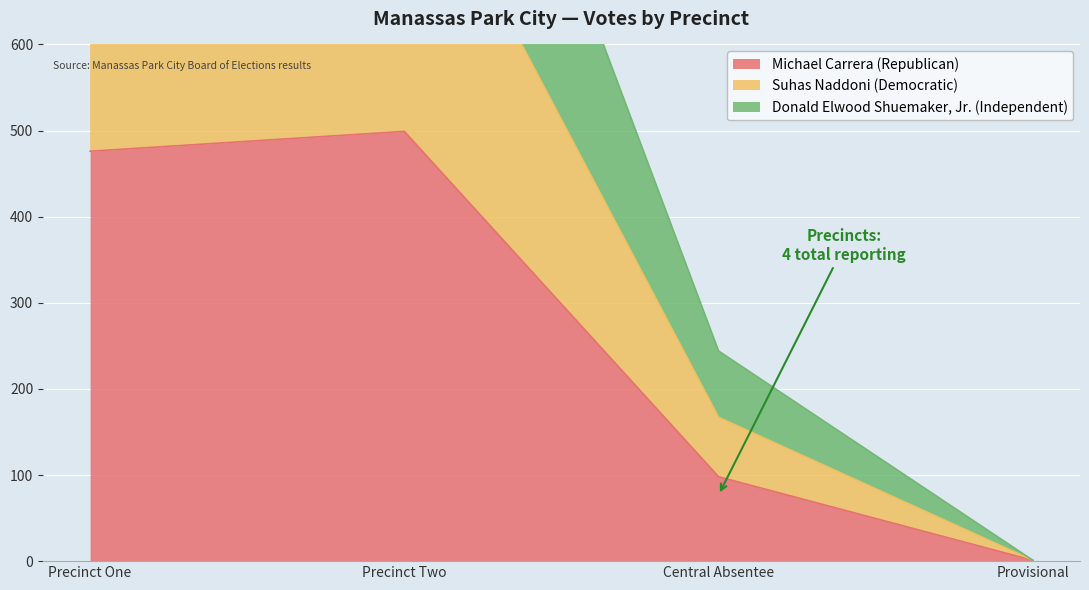

True or false: Michael Carrera (Republican) and Suhas Naddoni (Democratic) cross at least once.

False